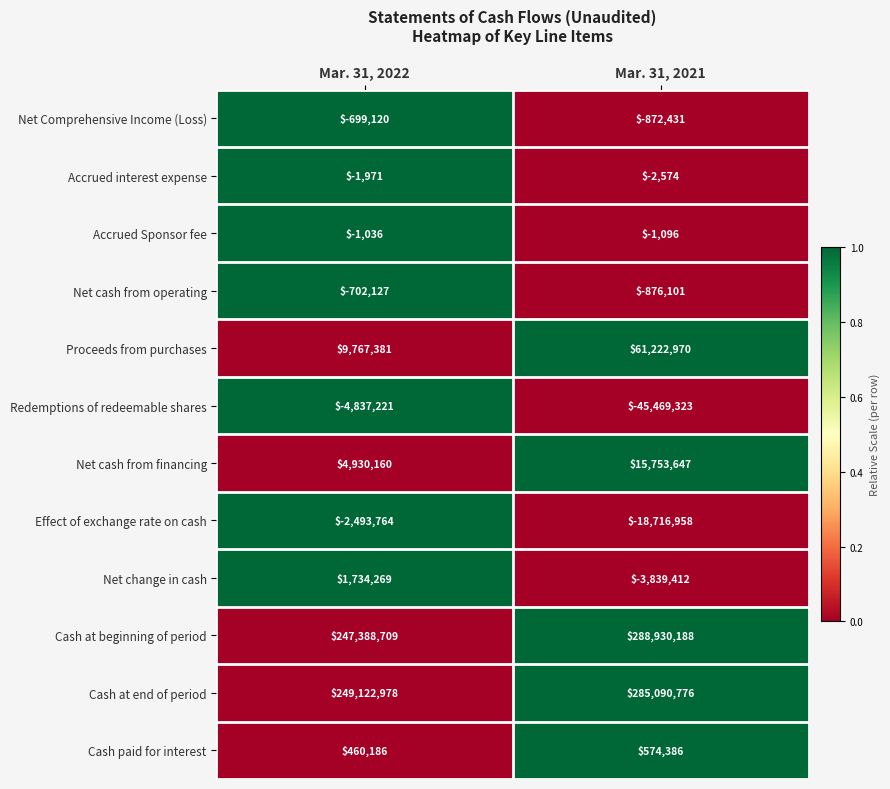

Between Mar. 31, 2022 and Mar. 31, 2021, which series saw the biggest shift?

Proceeds from purchases